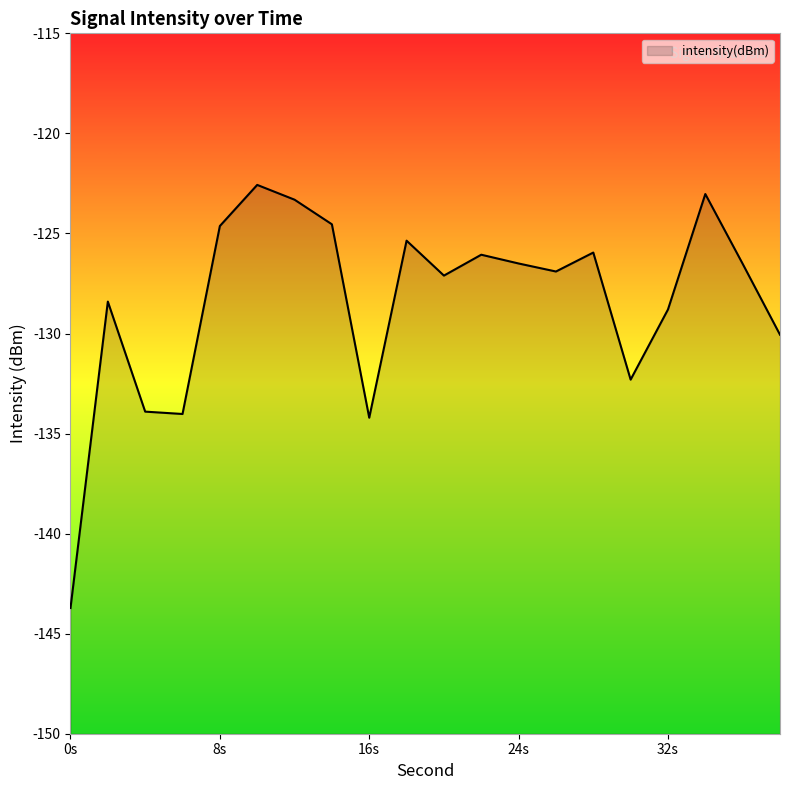

True or false: the data shows -68.0 at 18.

False